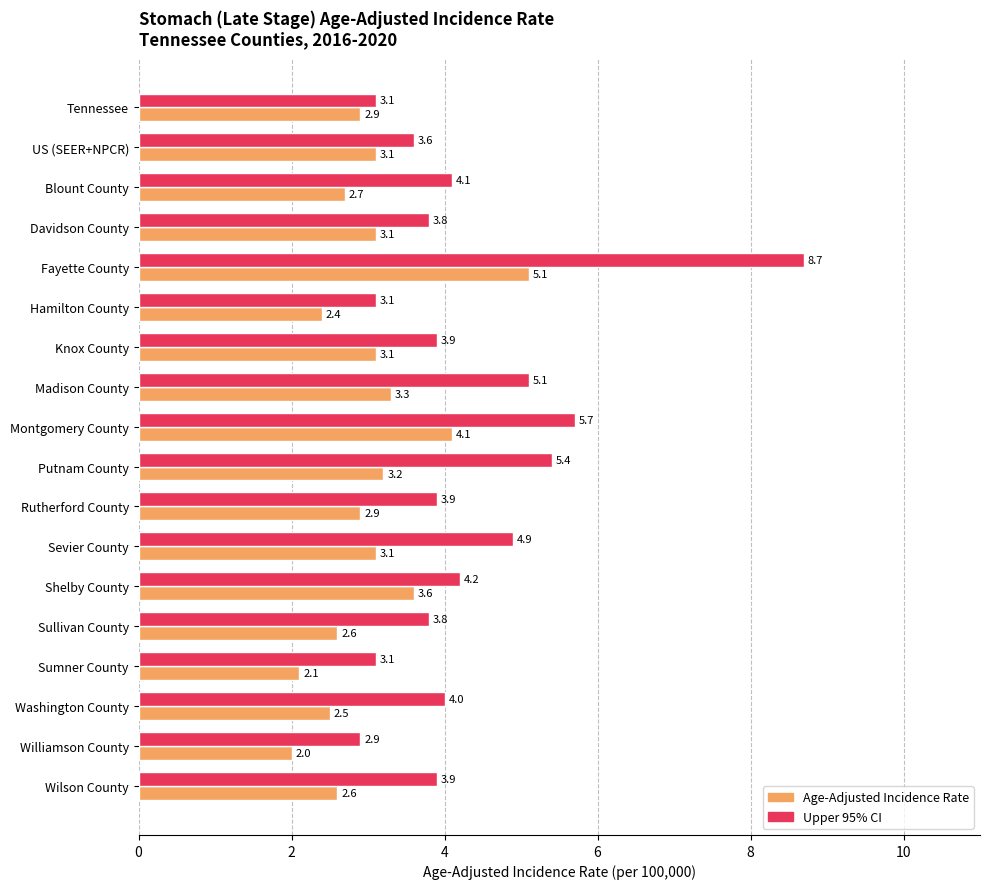

At which category is the sum across all series the highest?

Fayette County